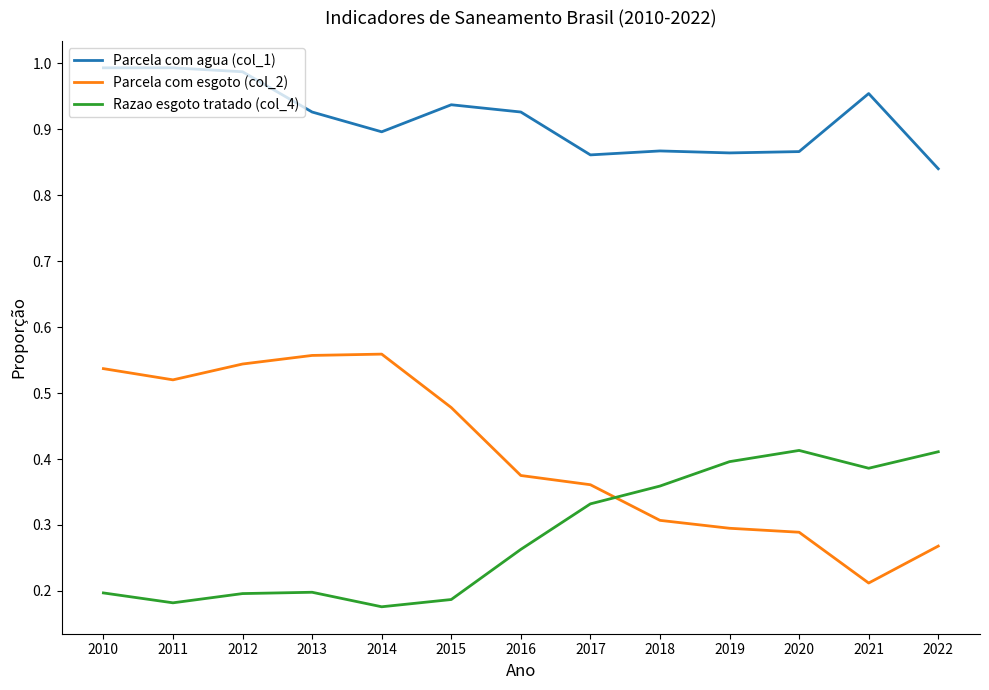

Which series has the widest spread of values?

Parcela com esgoto (col_2)